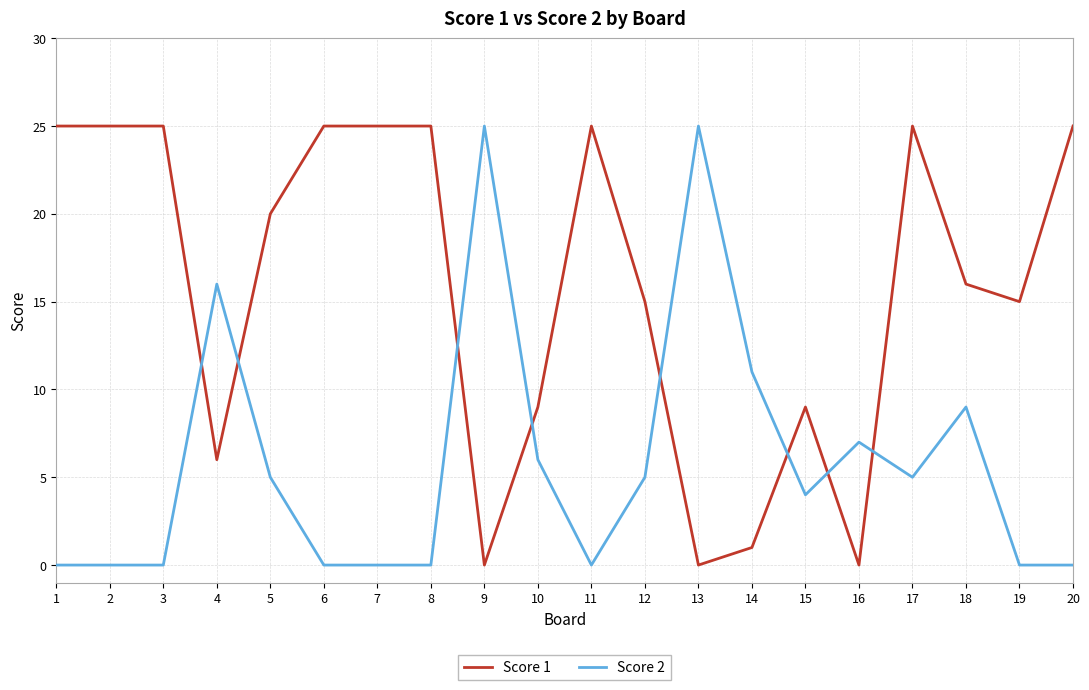

True or false: Score 1 has more than 0 interior local peaks.

True